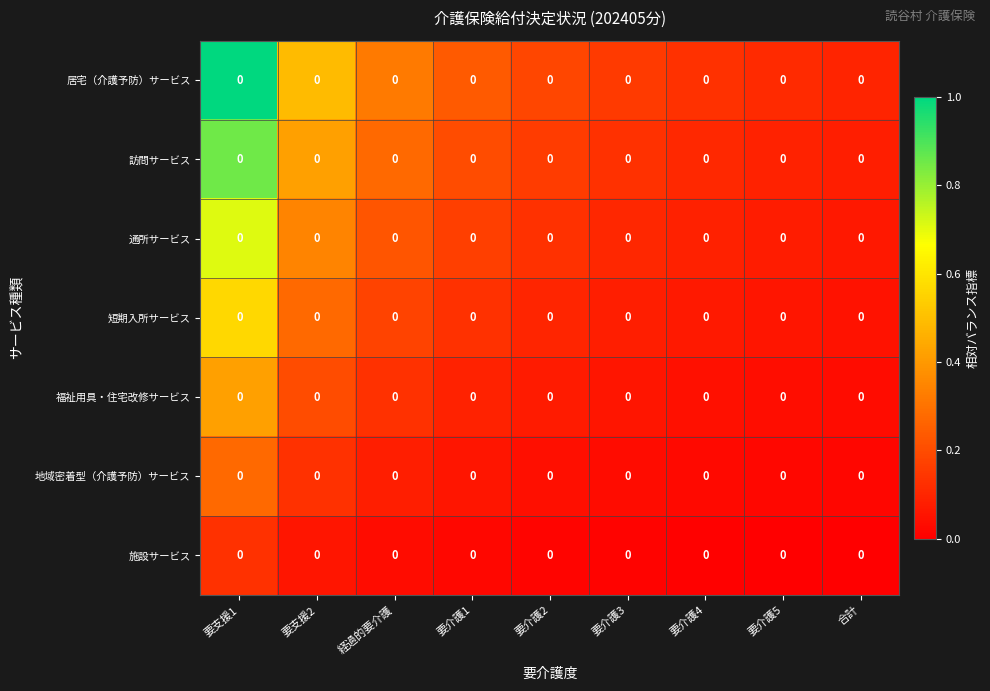

Count the 訪問サービス values in the range 0 to 1.

9